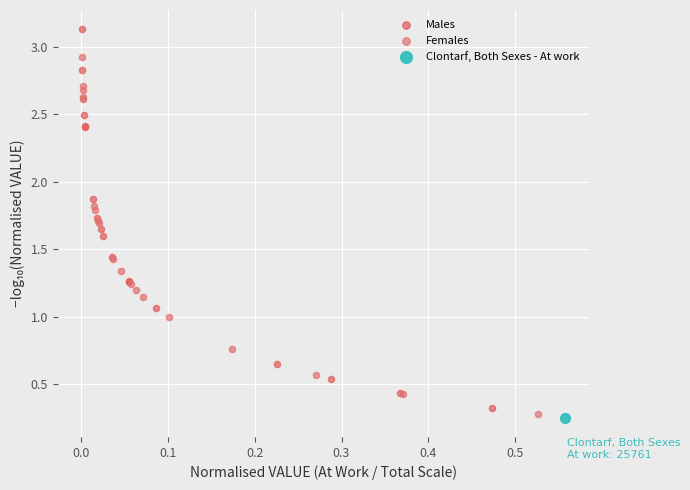

What are all the series names shown in the legend?

Males, Females, Clontarf, Both Sexes - At work